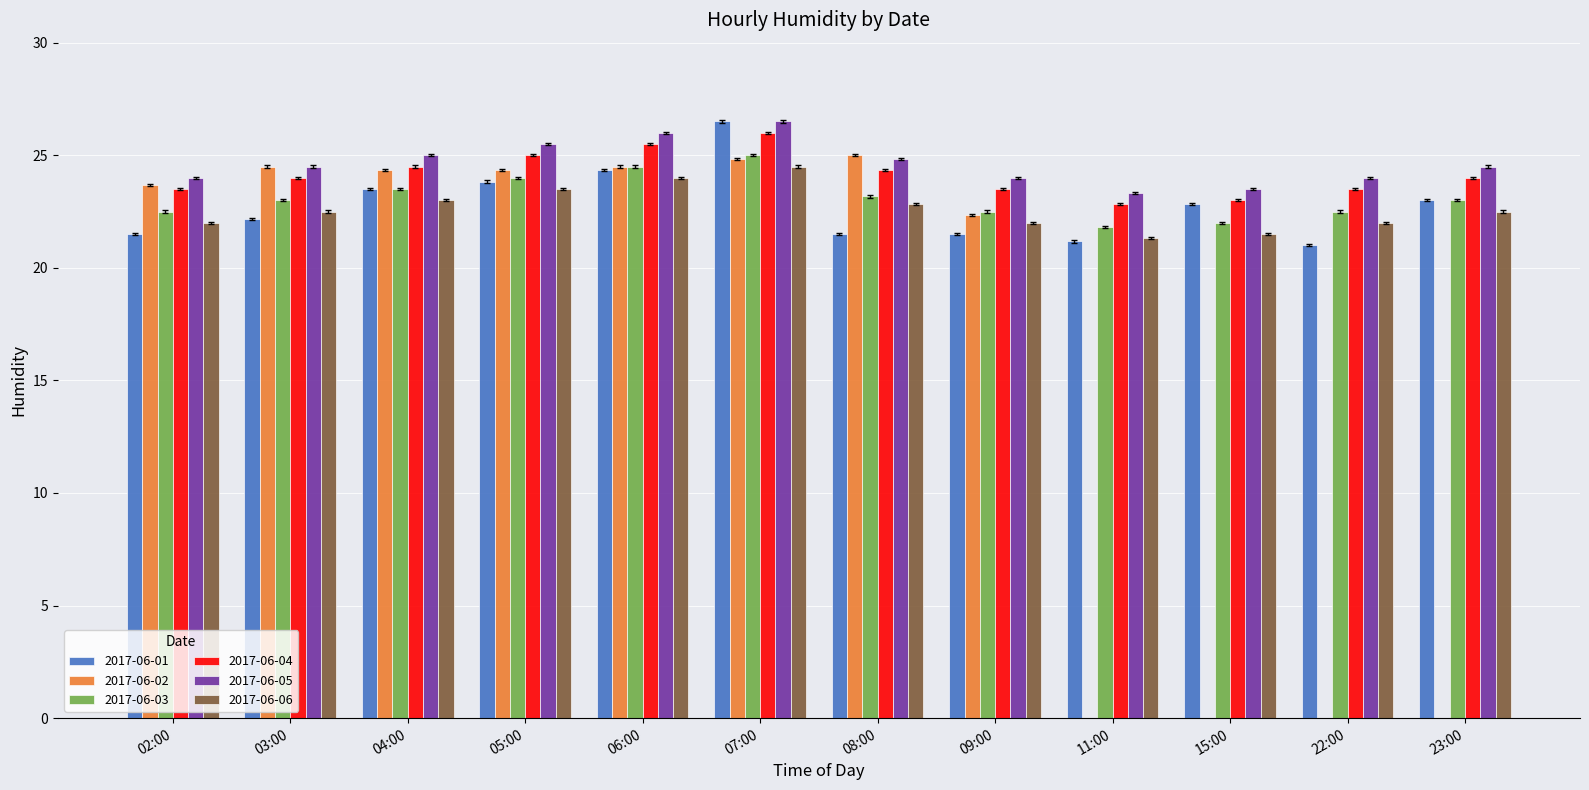

What is the label of the 8th bar from the left?

09:00